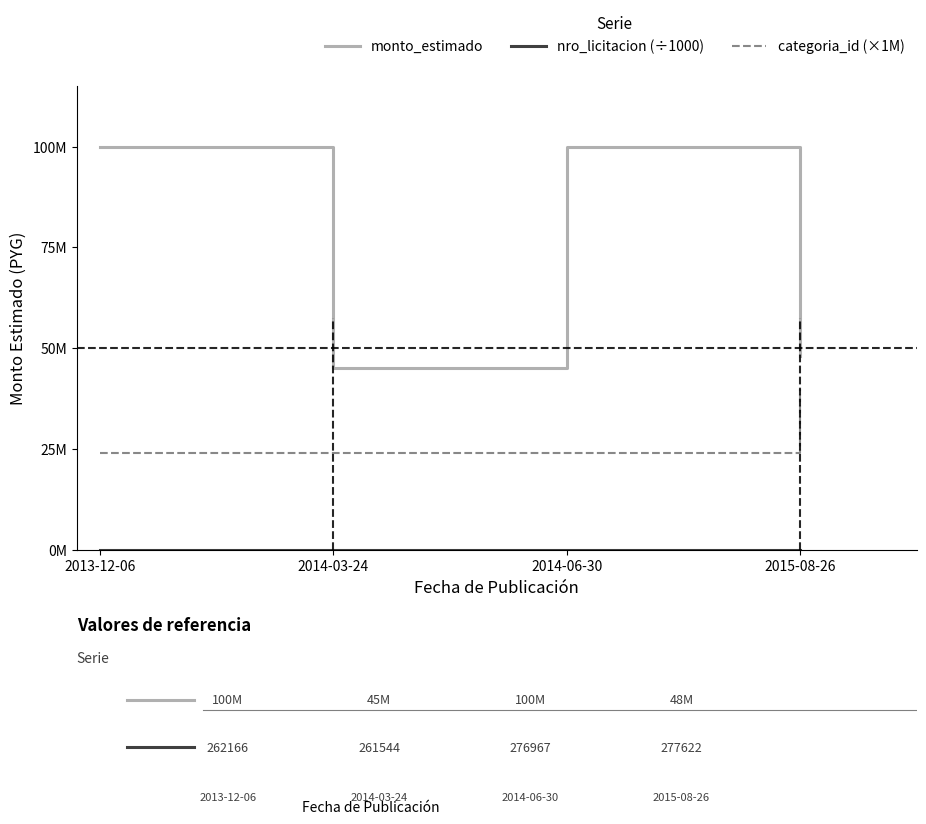

What is the difference between the maximum and second lowest values in the monto_estimado series?

52000000.0